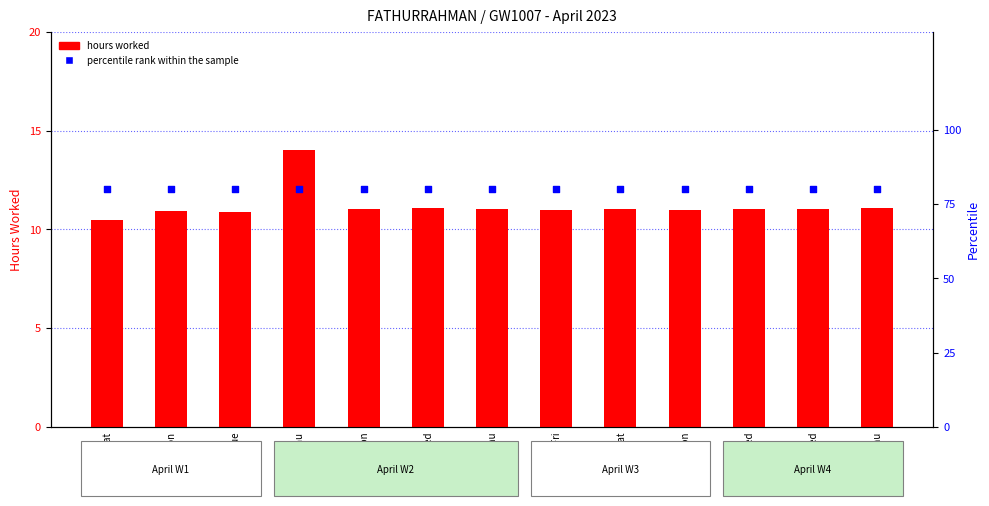

Is the value of percentile rank within the sample at 27/Thu greater than the value of hours worked at 3/Mon?

Yes